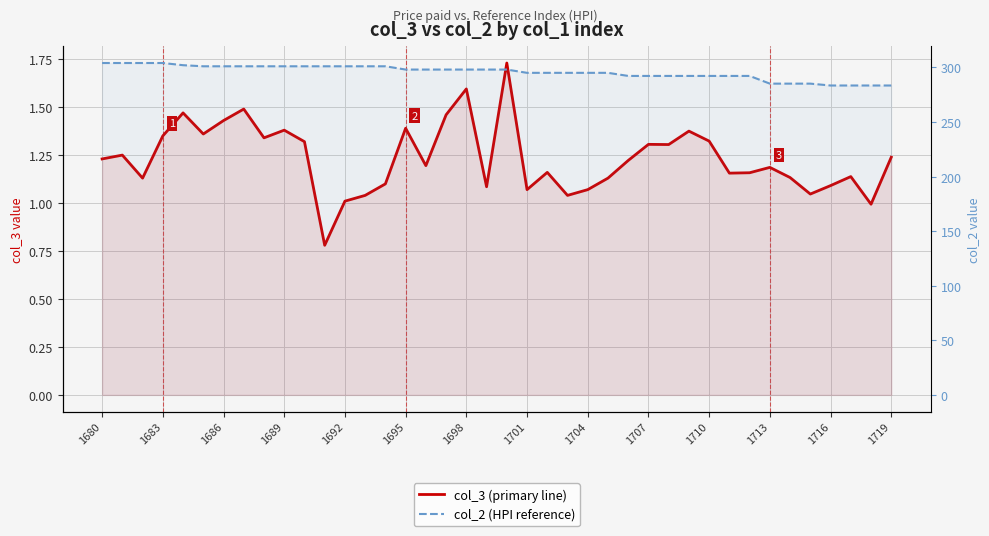

The col_2 (HPI reference) series shows 473.0 at 1704. True or false?

False